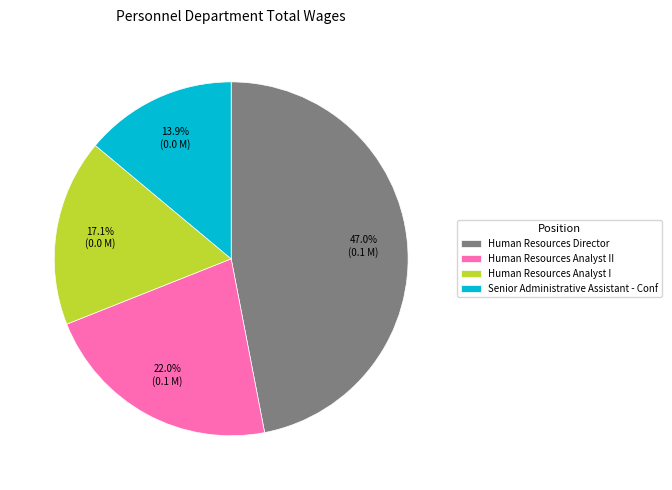

Combined, do Human Resources Analyst I and Human Resources Analyst II account for over 50%?

No